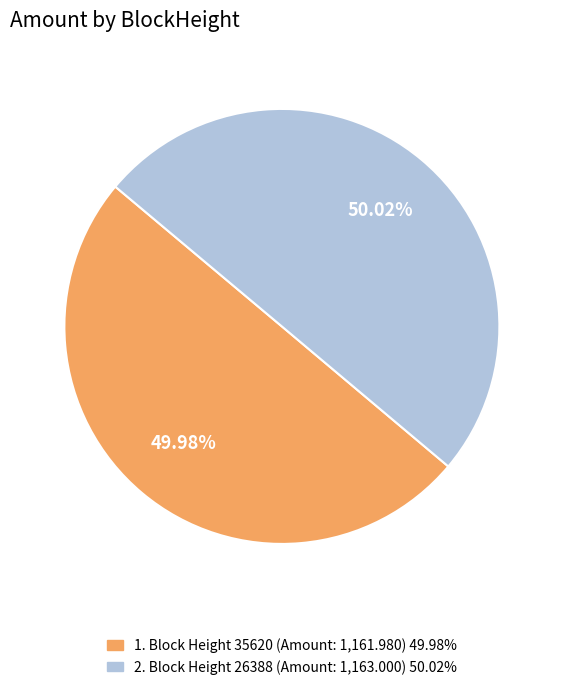

Does any single category account for the majority?

Yes